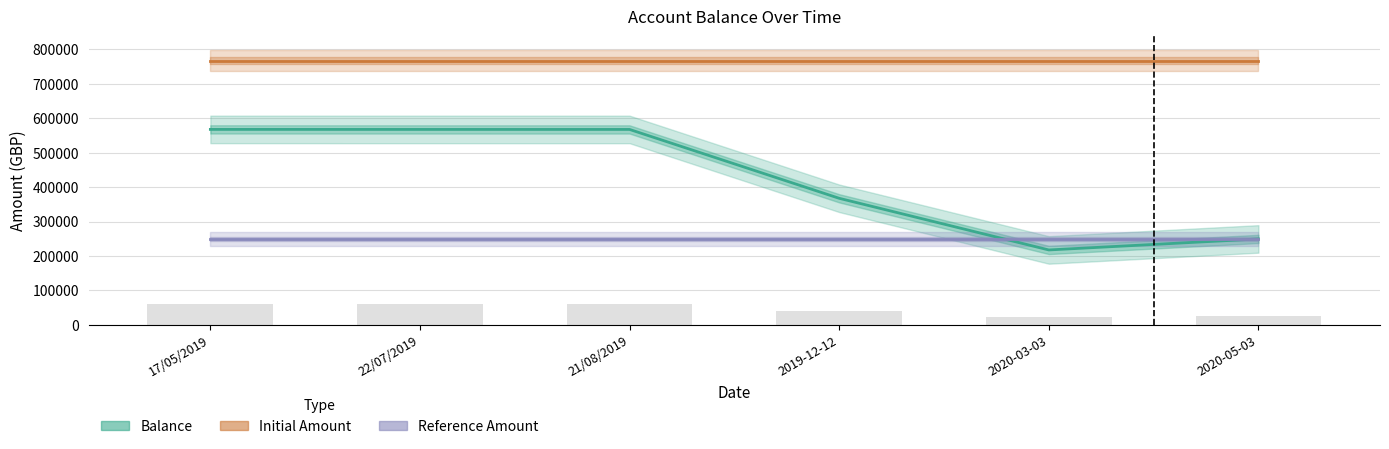

Is the value of Balance at 21/08/2019 greater than the value of Reference Amount at 22/07/2019?

Yes